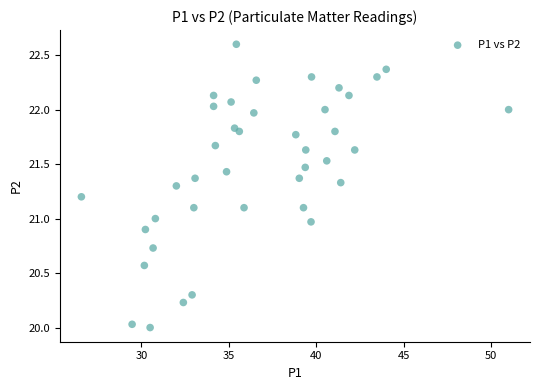

What is the range of X values (max minus min)?

24.4